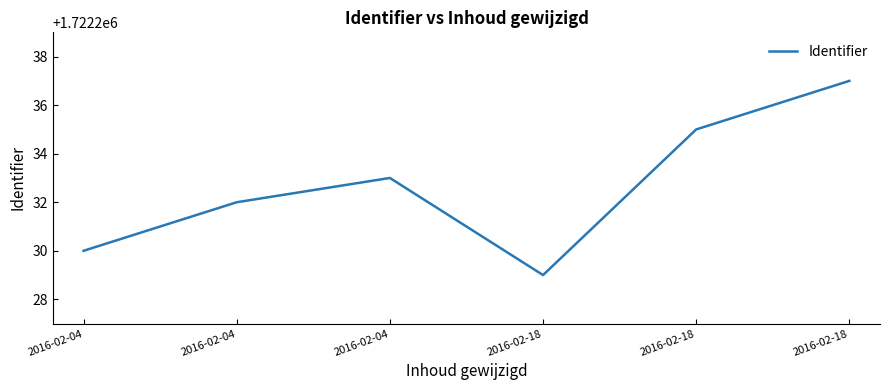

How many lines are shown in the chart?

1